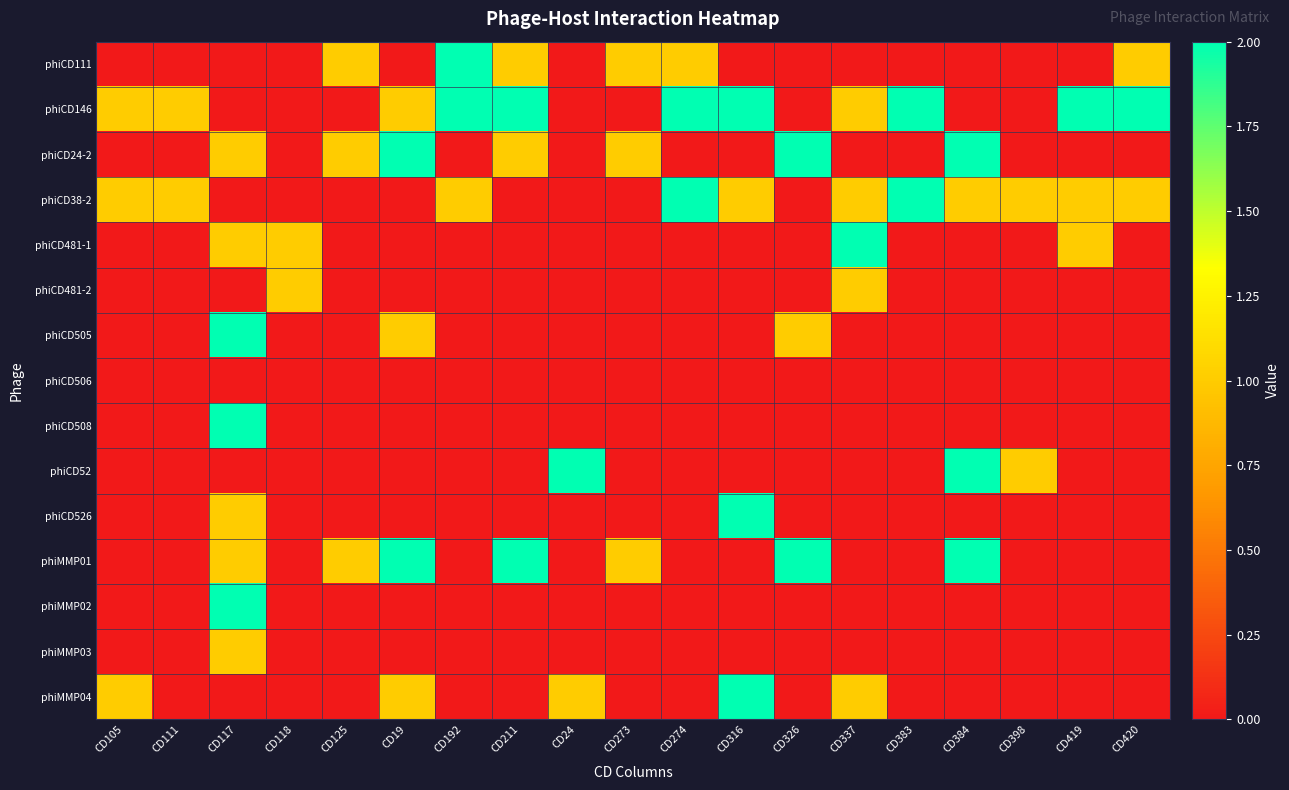

At which category is the sum across all series the highest?

CD117